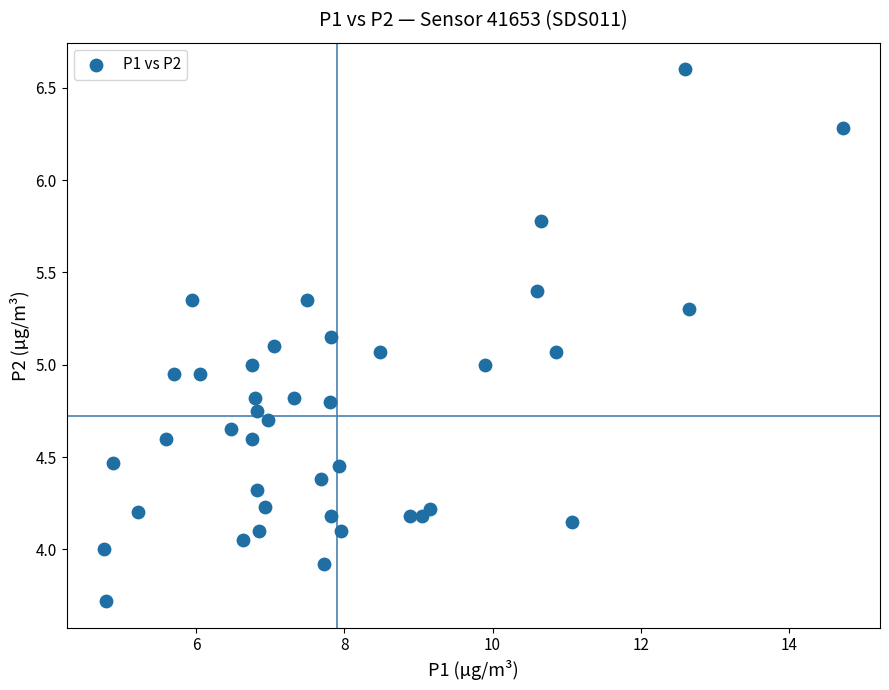

What is the range of Y values (max minus min)?

2.9